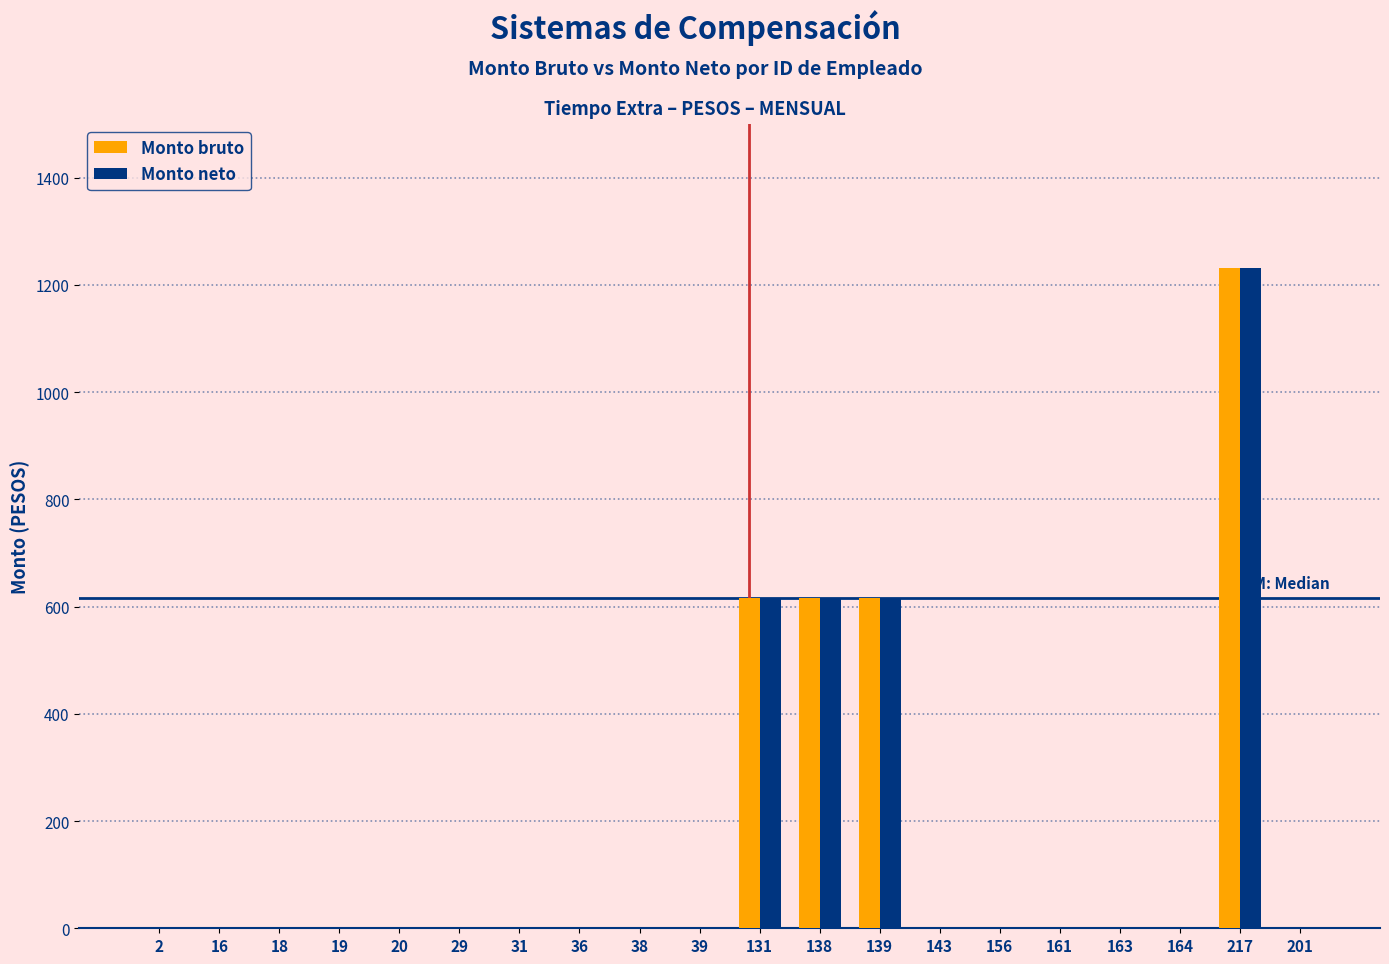

Read the Monto bruto value at 131.

615.3